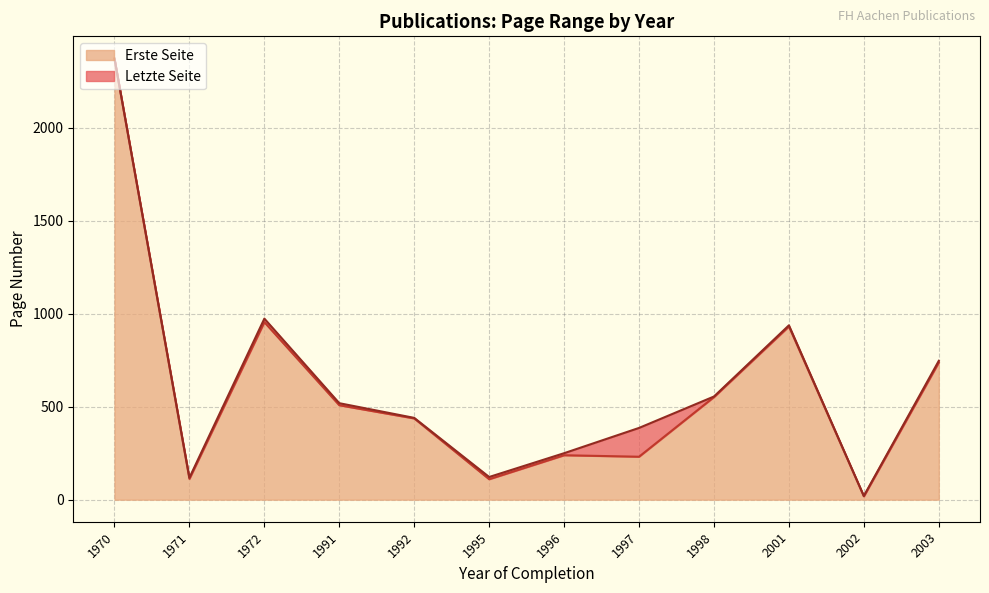

What is the highest value of the Erste Seite series?

2371